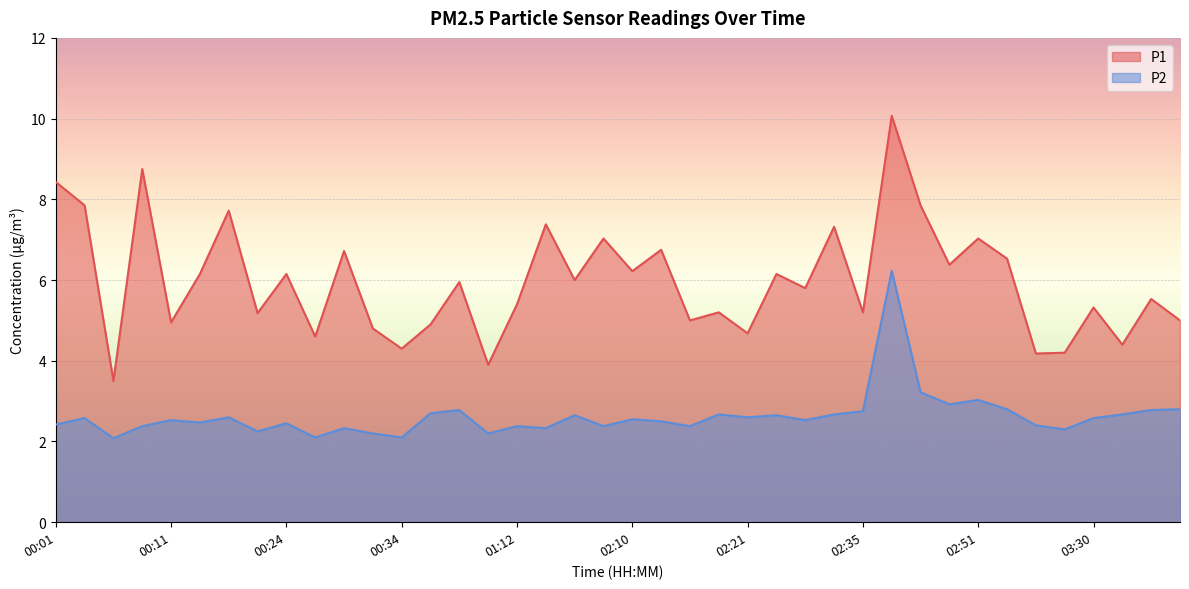

What is the difference between the P2 values at 02:24 and 02:35?

0.1